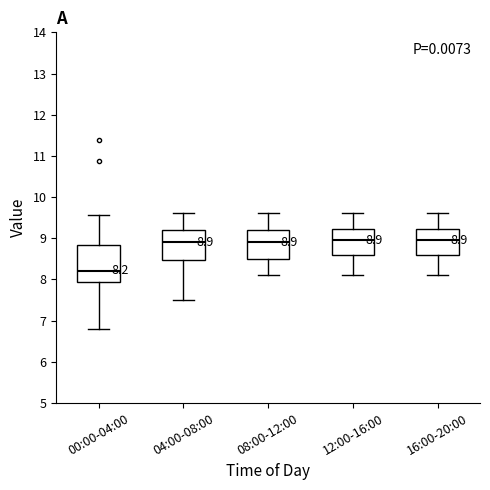

Comparing the boxes themselves (not the whiskers), which one is the tallest?

00:00-04:00